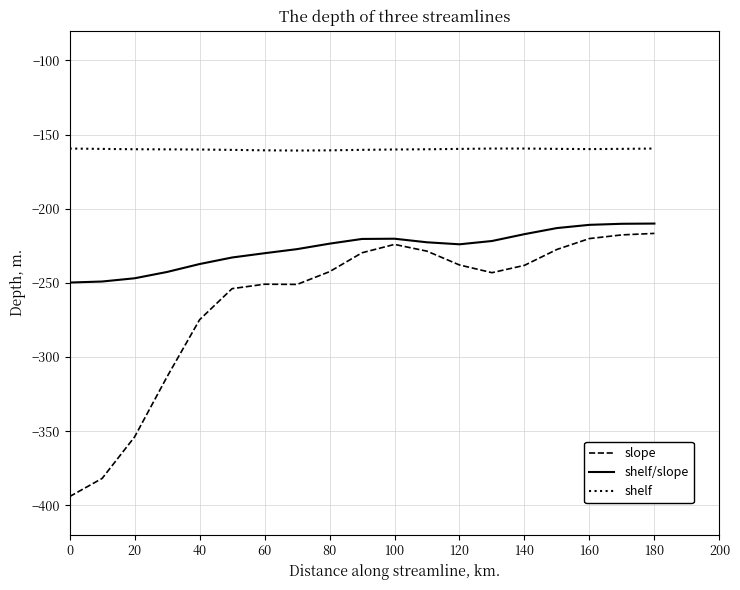

List the series in order of their overall mean, highest first.

shelf, shelf/slope, slope